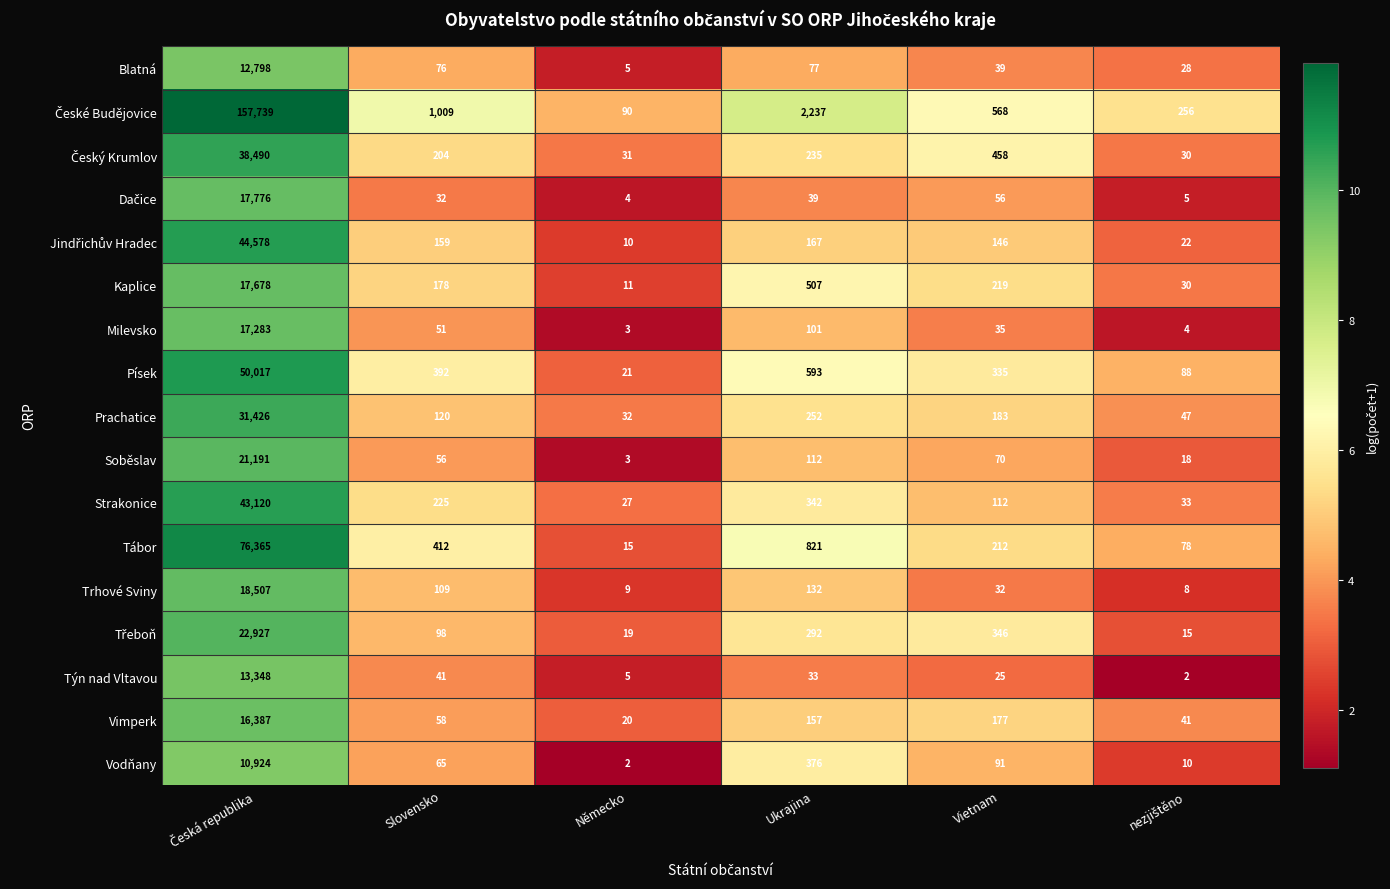

What is the average value of the Vodňany series?

1911